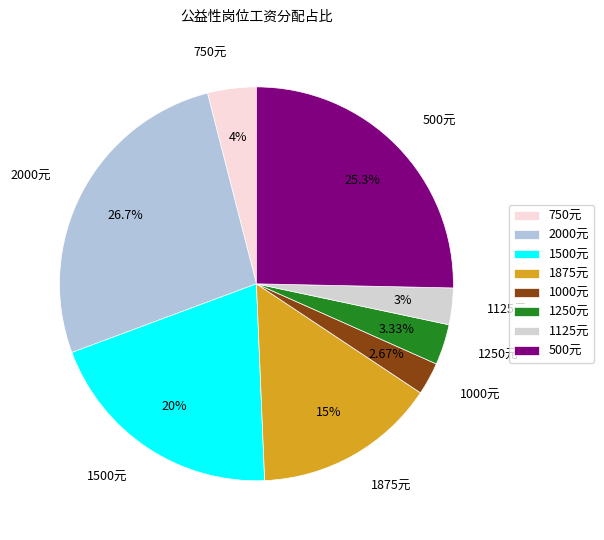

To the nearest percent, what is the average slice percentage?

12%